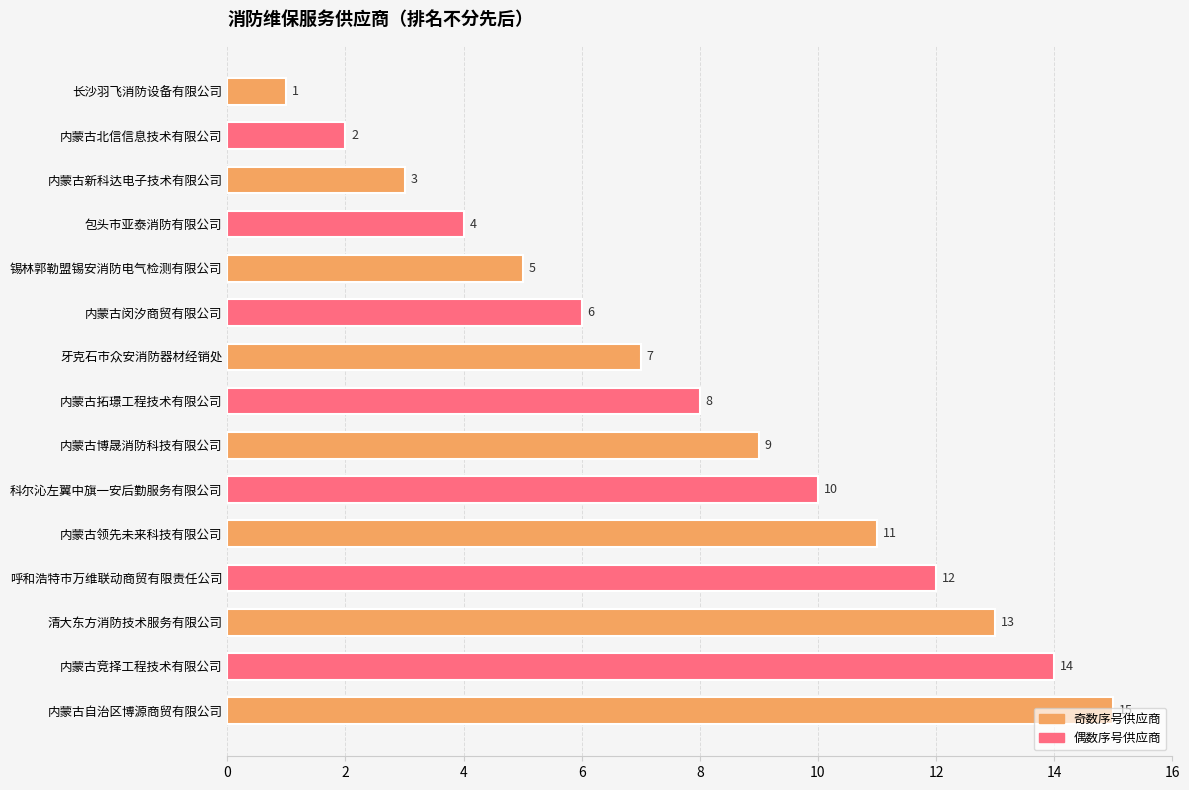

Is it true that the value at 内蒙古新科达电子技术有限公司 is 3?

True